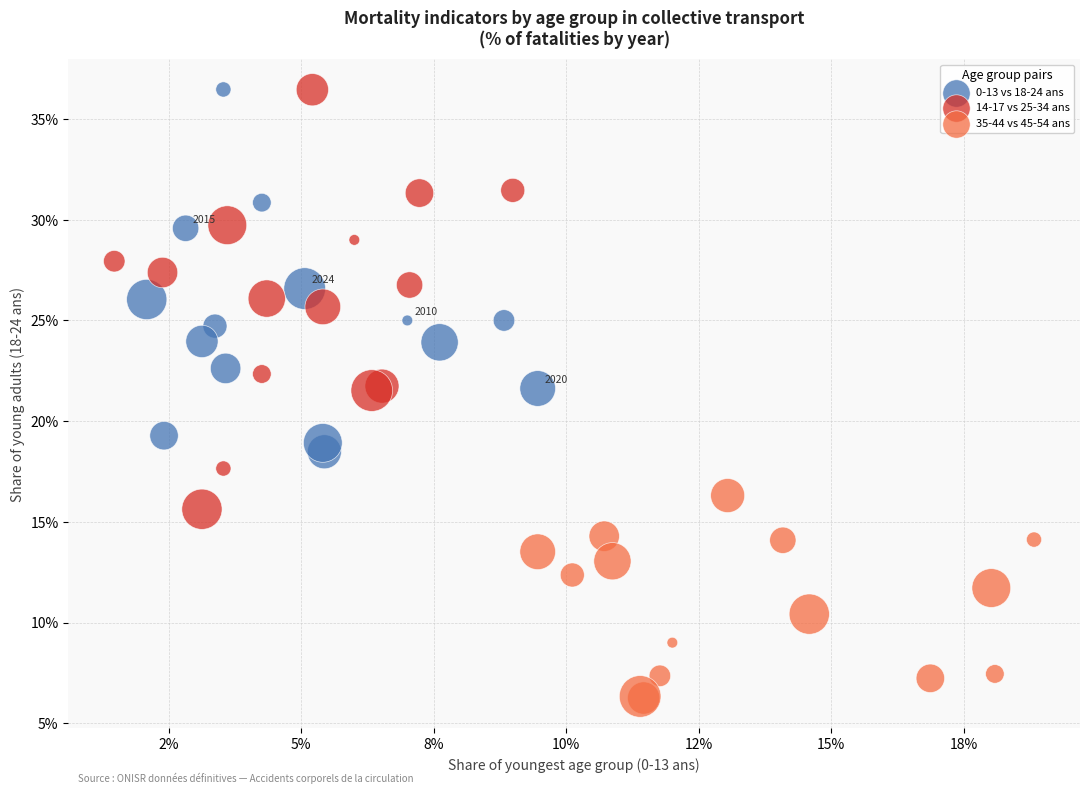

What are all the series names shown in the legend?

0-13 vs 18-24 ans, 14-17 vs 25-34 ans, 35-44 vs 45-54 ans